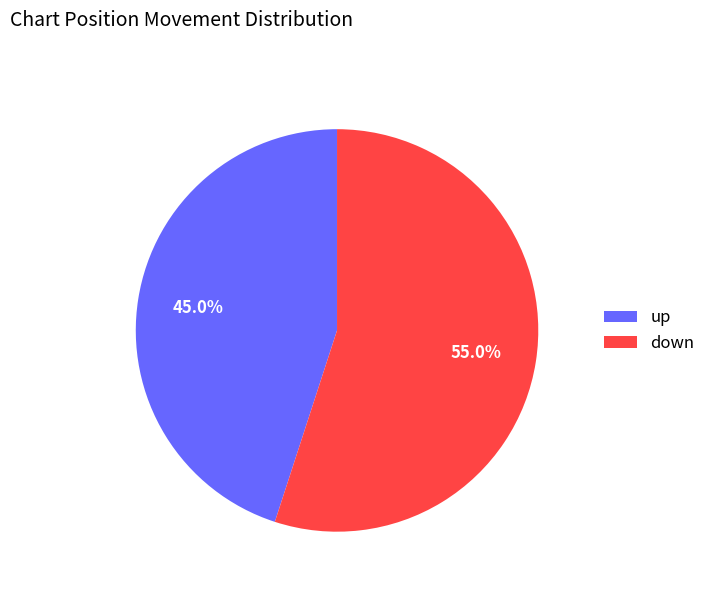

Is it true that up is 45% of the pie?

True